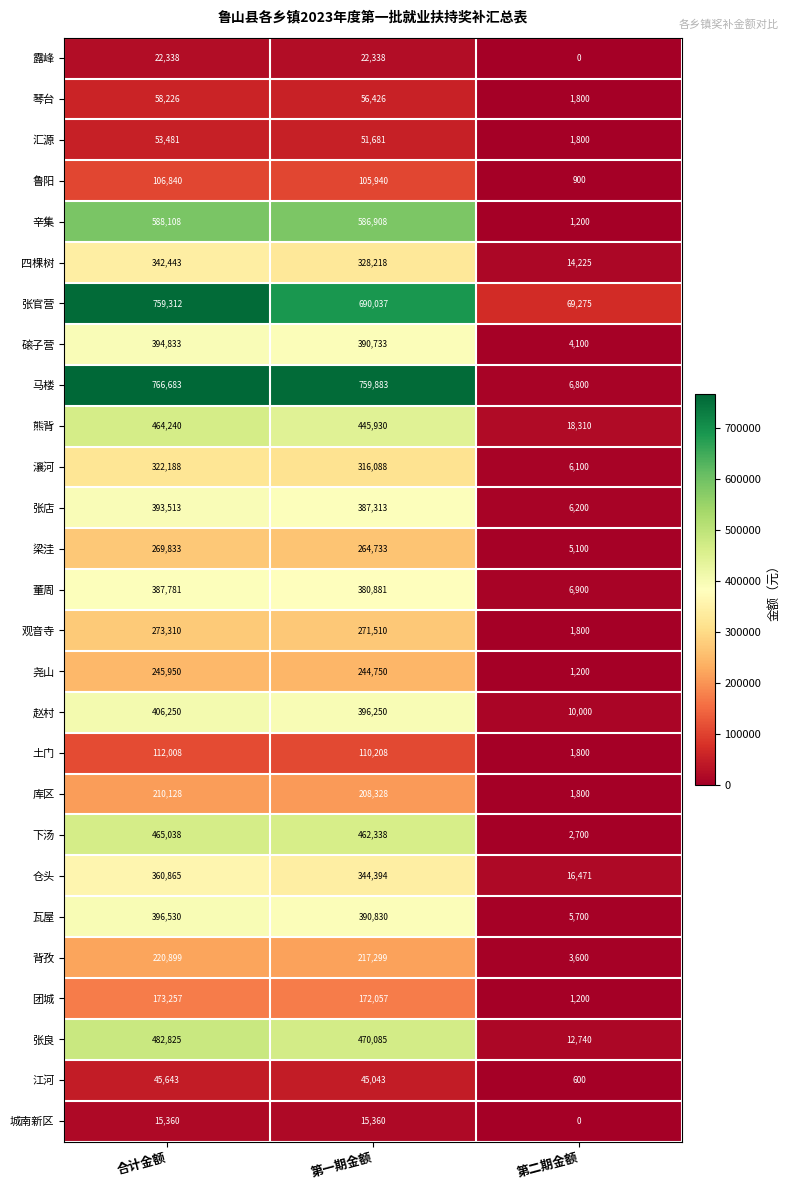

Which series changed the most between 合计金额 and 第二期金额?

马楼